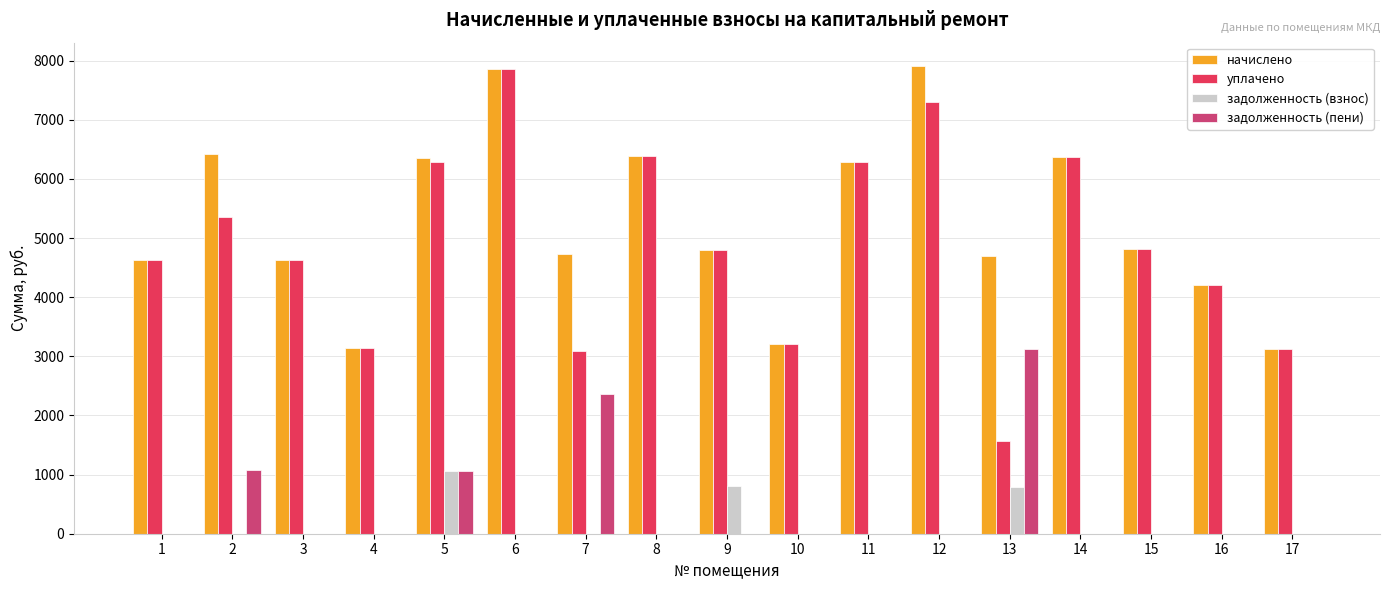

What is the maximum value for задолженность (пени)?

3129.8